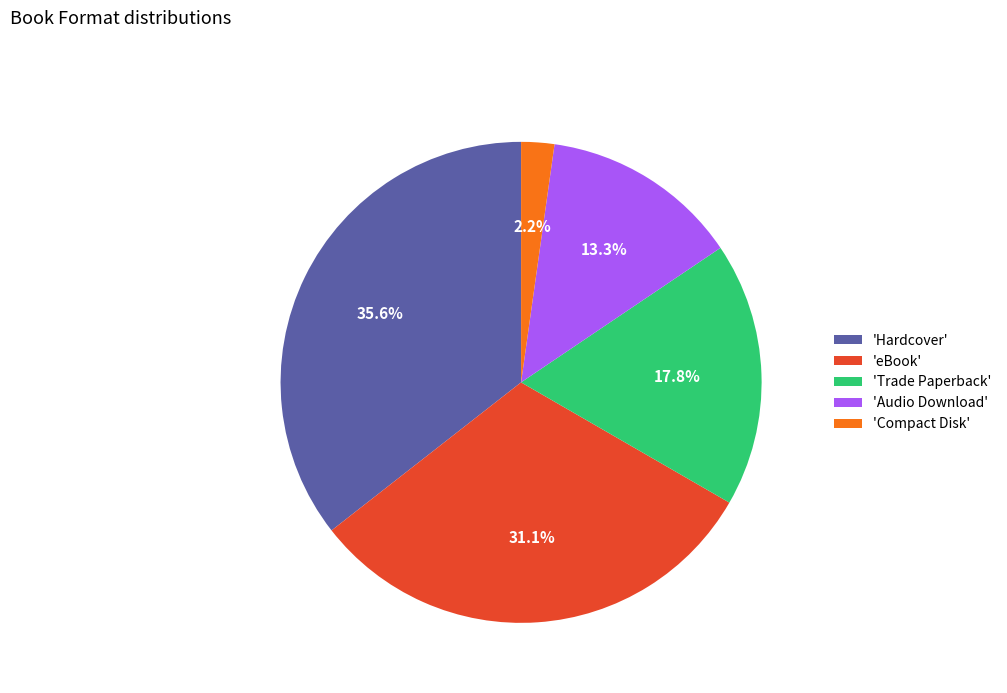

Which has a higher value, 'Audio Download' or 'Compact Disk'?

'Audio Download'